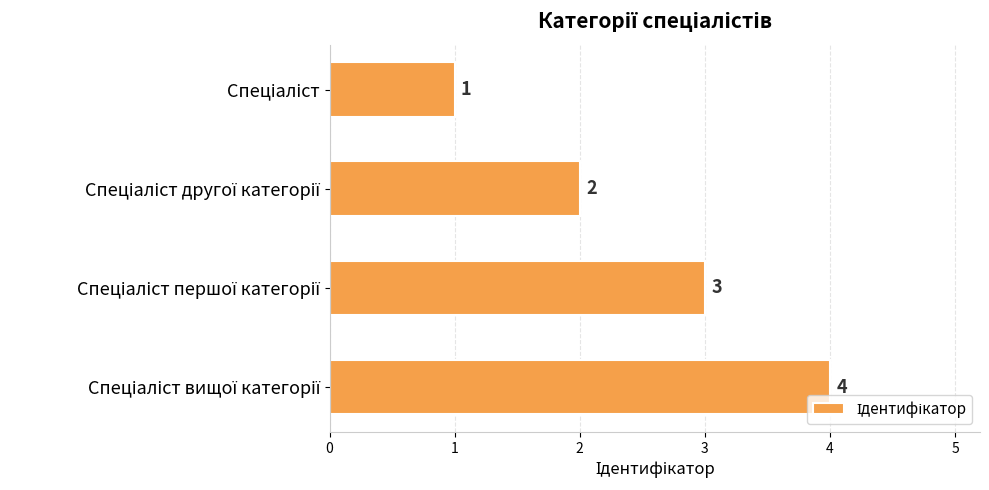

What is the difference between the maximum and minimum values?

3